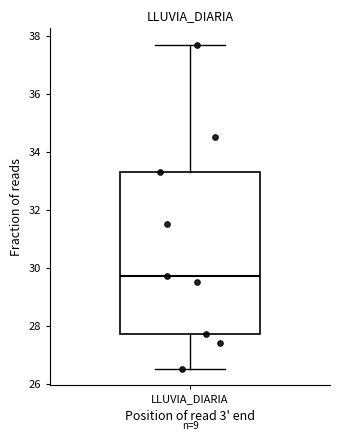

Read this box plot against the y-axis: the position of the median line, the range covered by the box, and the ends of both whiskers. The values are not printed on the chart, so give them approximately, as read against the axis.

median 29.8, box 27.8 to 33.4, whiskers 26.6 to 37.8